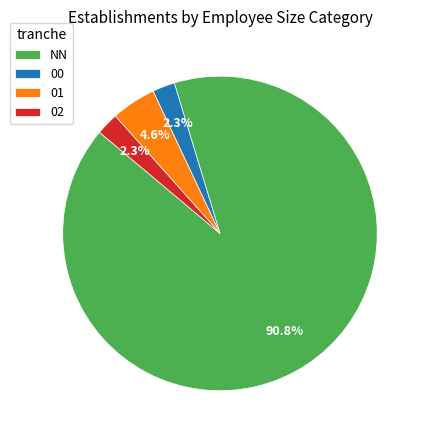

Do 02 and NN together represent more than half of the pie?

Yes